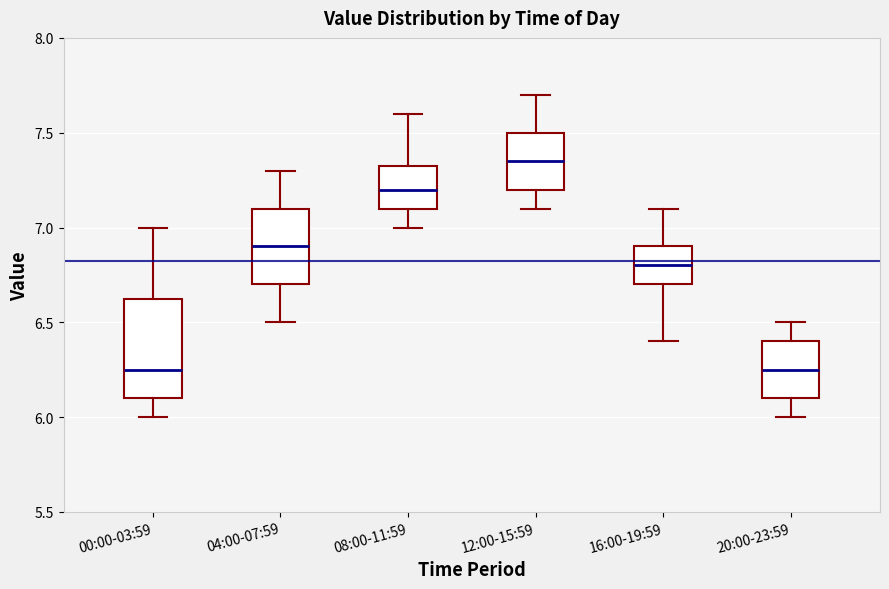

Which box is the tallest, from its lower edge to its upper edge?

00:00-03:59